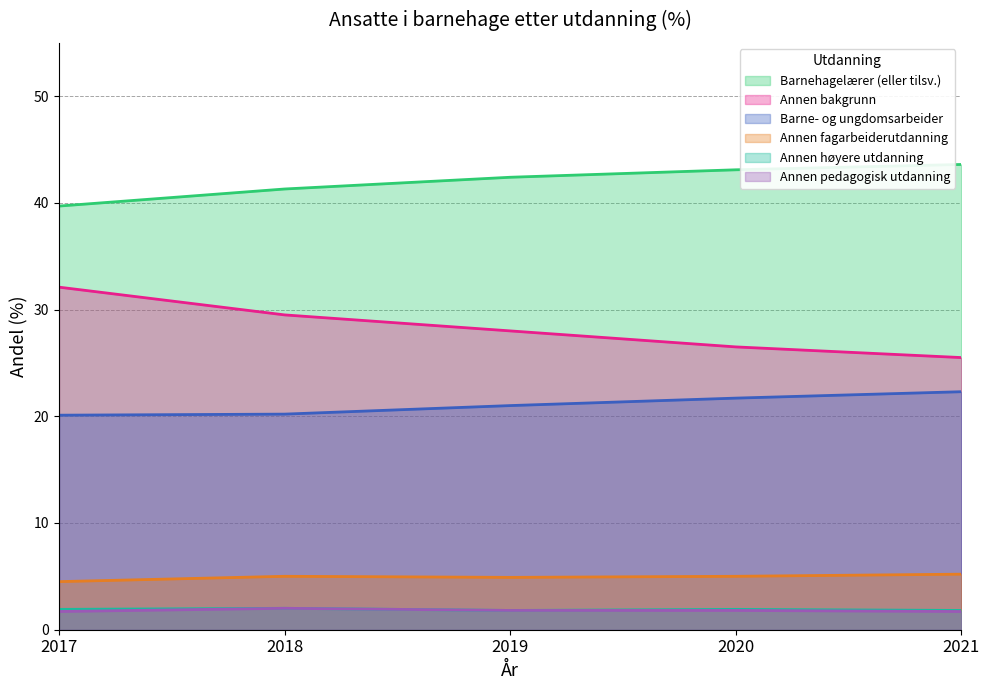

True or false: Barne- og ungdomsarbeider has a value of 13.9 at 2020.

False